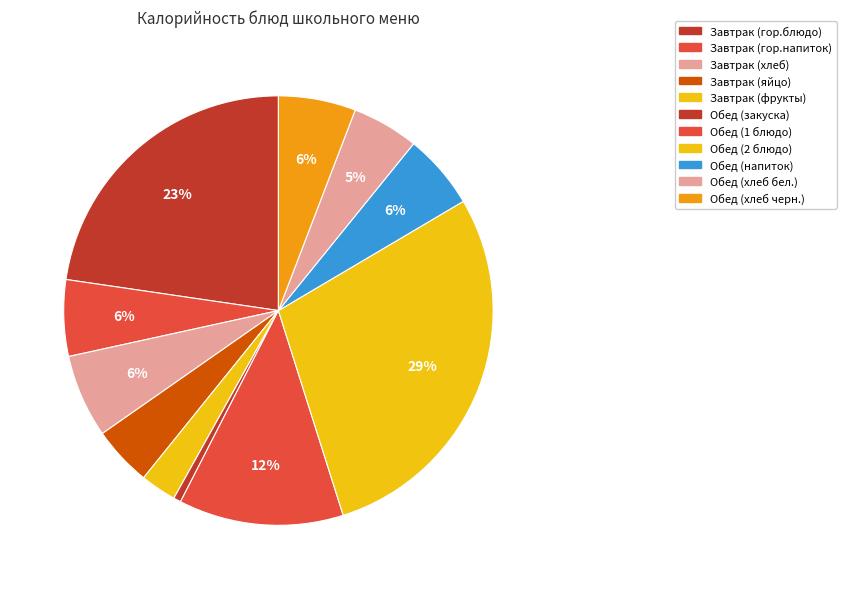

How many slices are in this pie chart?

11